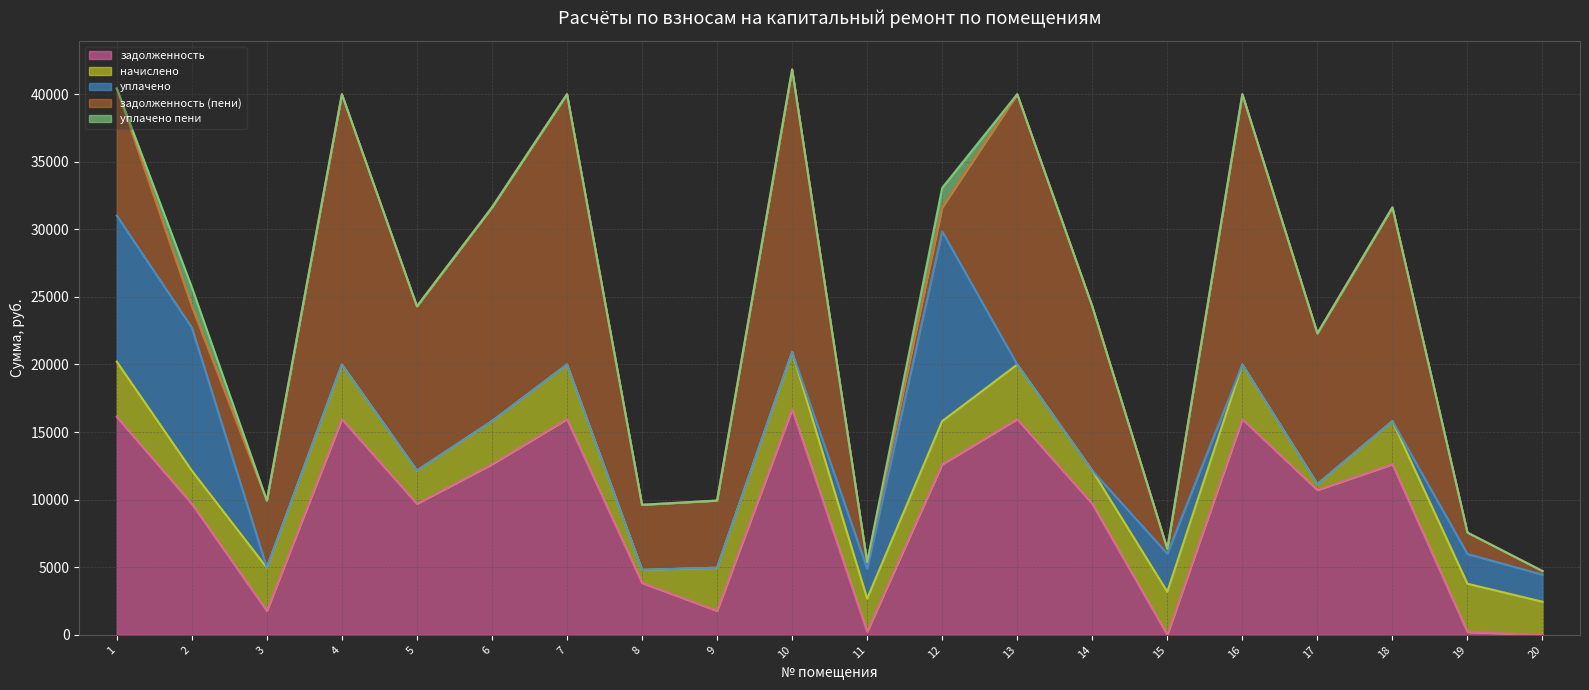

What are all the series names shown in the legend?

задолженность, начислено, уплачено, задолженность (пени), уплачено пени